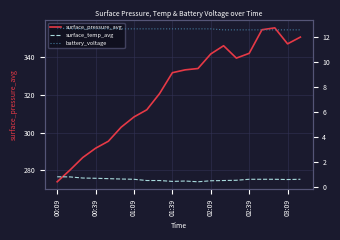

What is the total value across all series at 8?

333.9